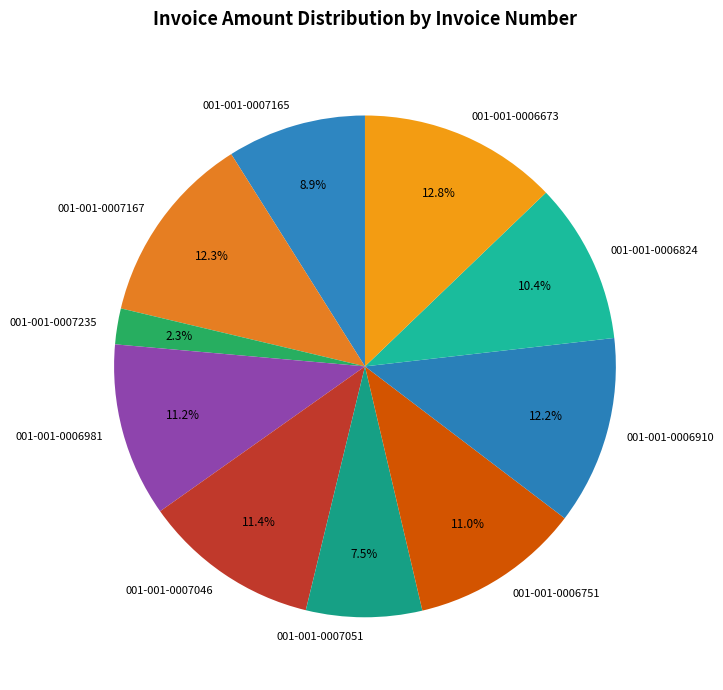

How many slices are in this pie chart?

10